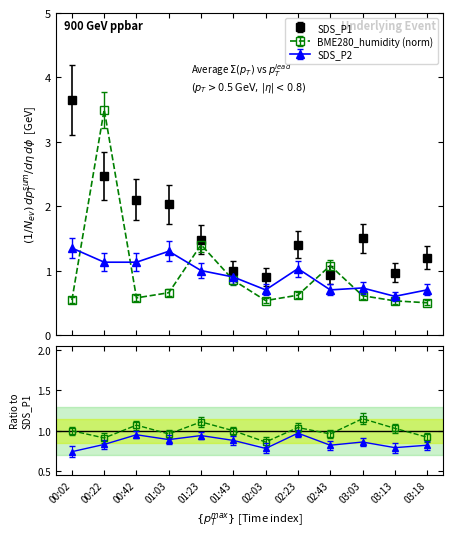

How many data points in SDS_P1 are above 1?

8